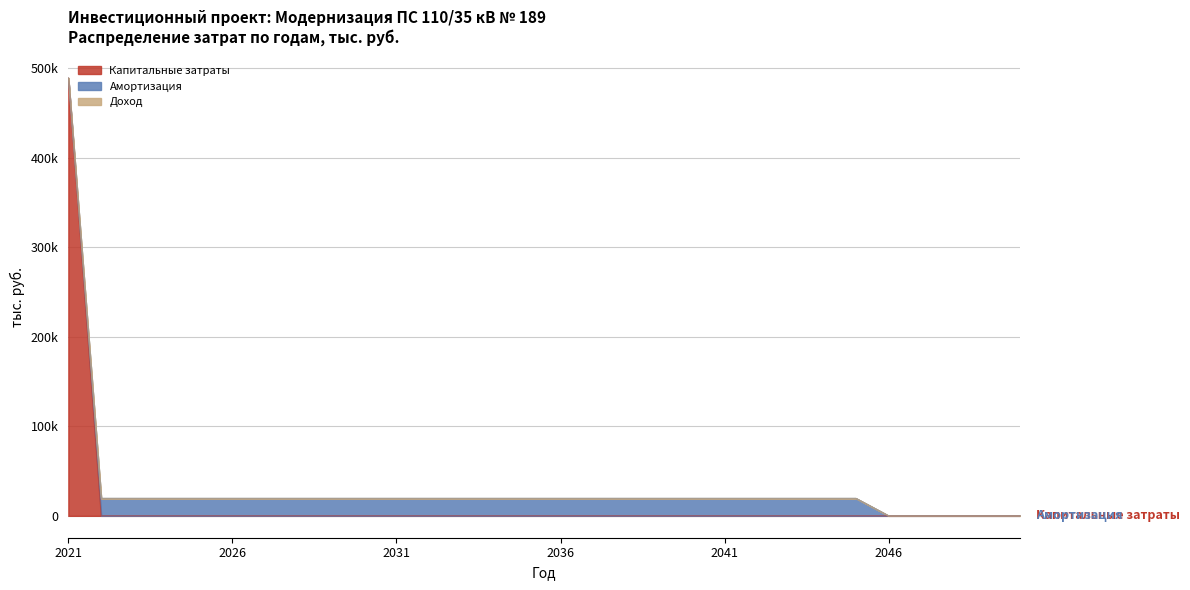

True or false: Капитальные затраты has a value of 0.0 at 2038.

True